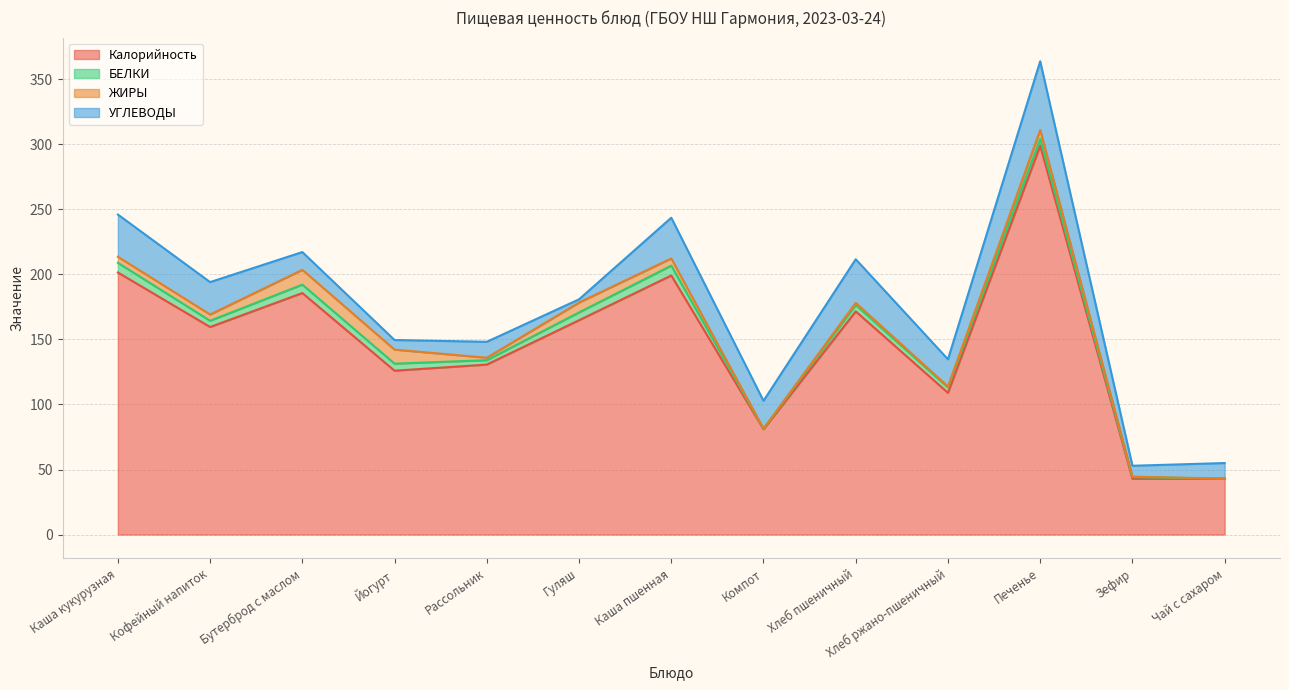

What is the difference between the highest and lowest values at Компот?

81.0